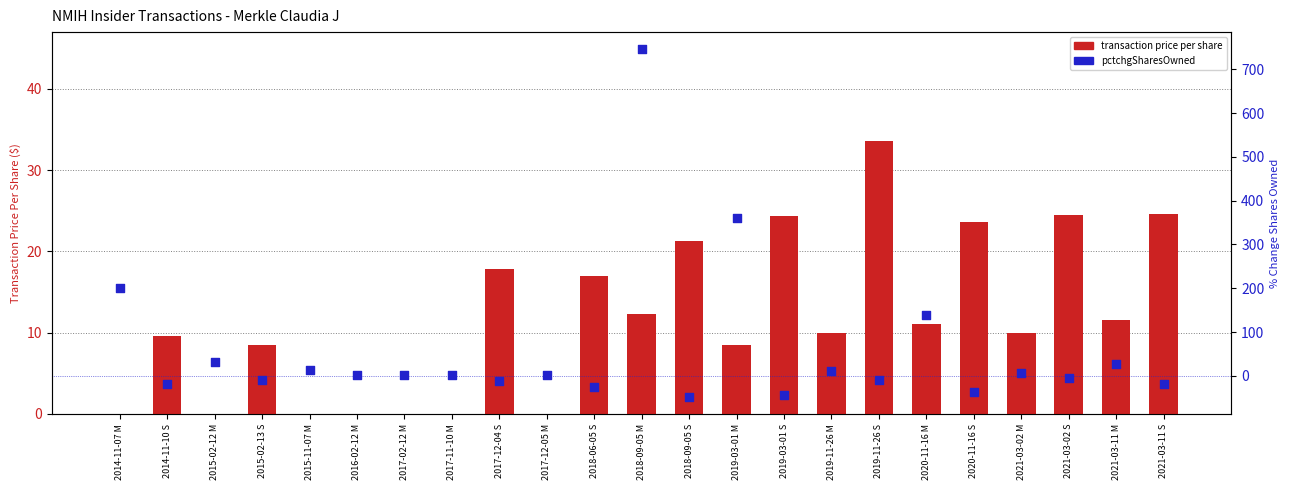

What are all the series names shown in the legend?

transaction price per share, pctchgSharesOwned